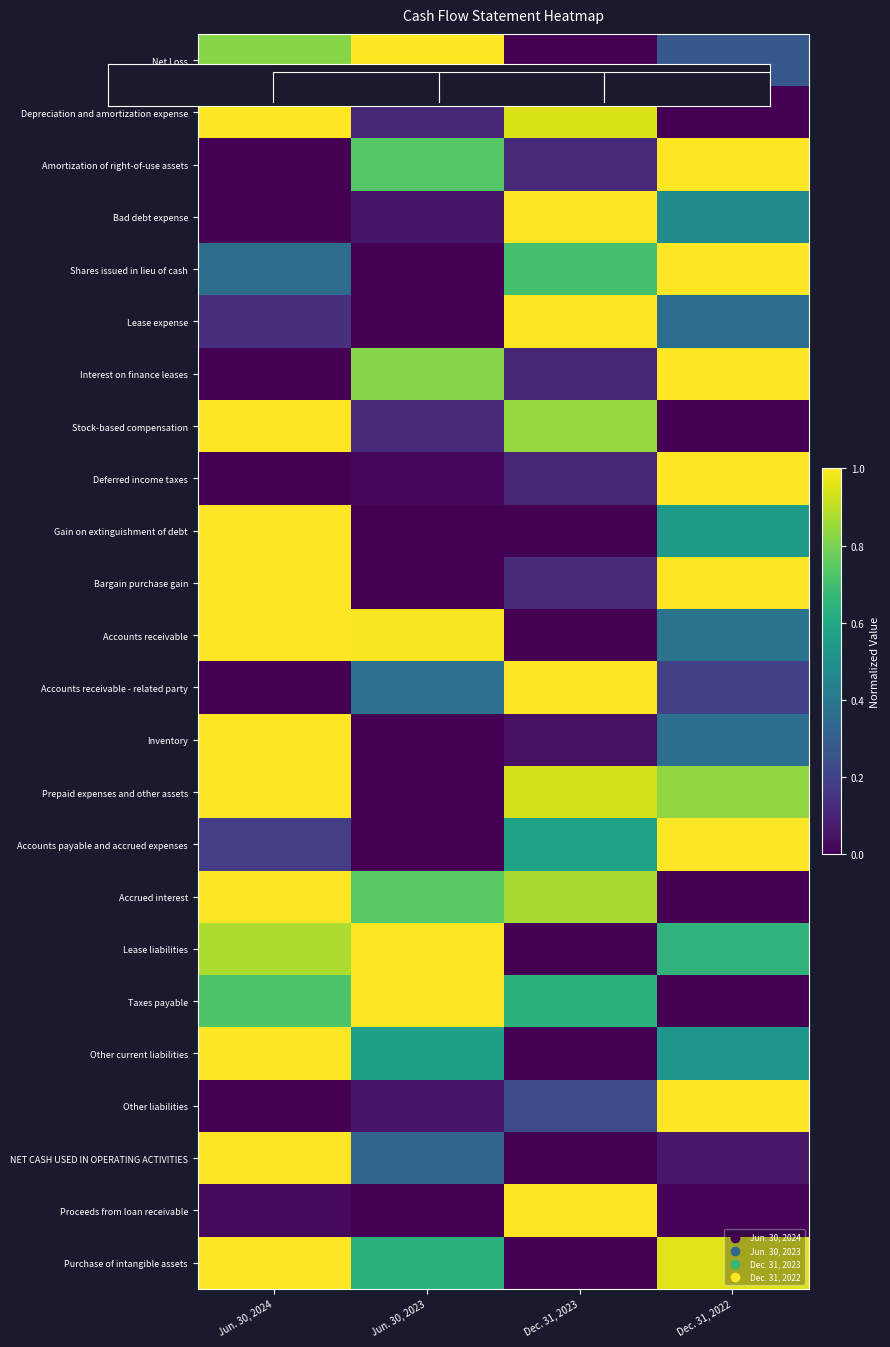

Is it true that Interest on finance leases equals 1.5 at Jun. 30, 2023?

False